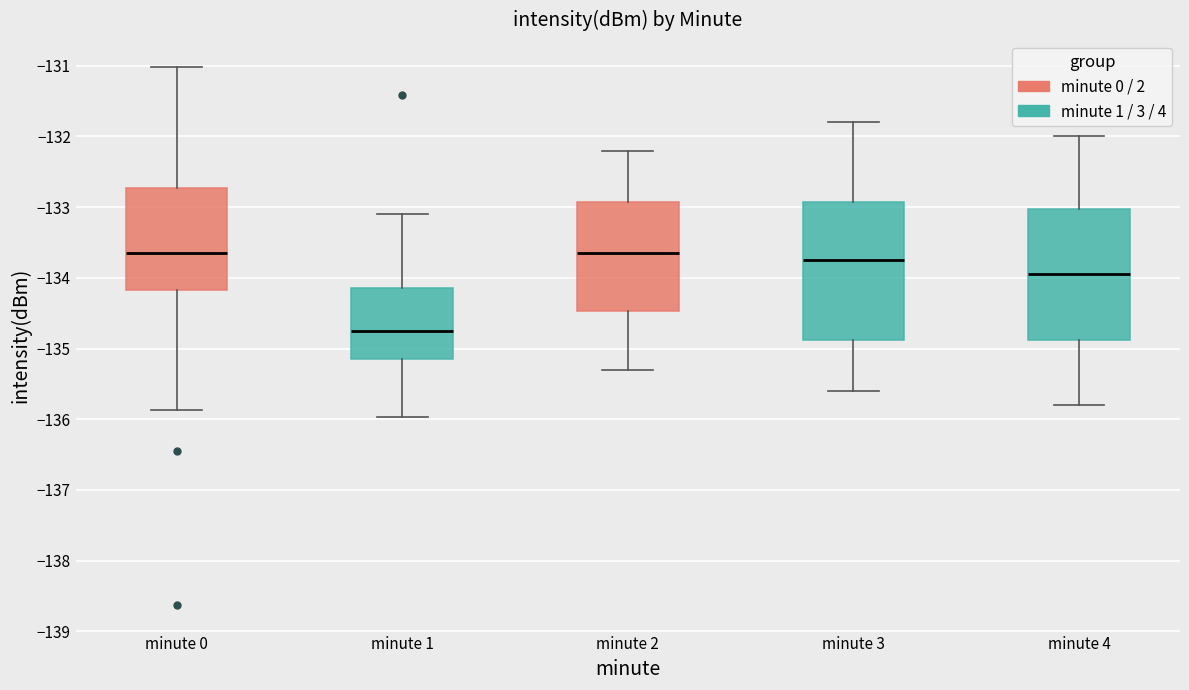

Which box has the lowest median line?

minute 1